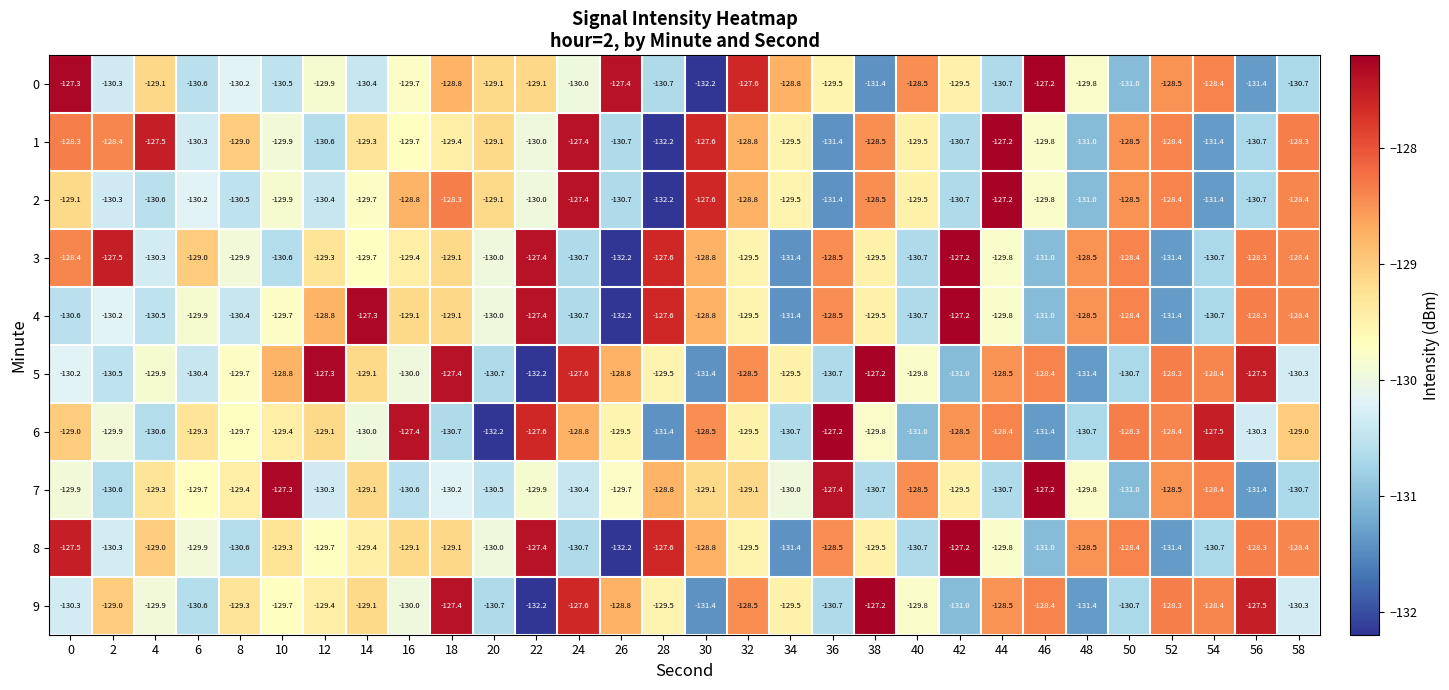

Is it true that 9 equals -129.5 at 28?

True